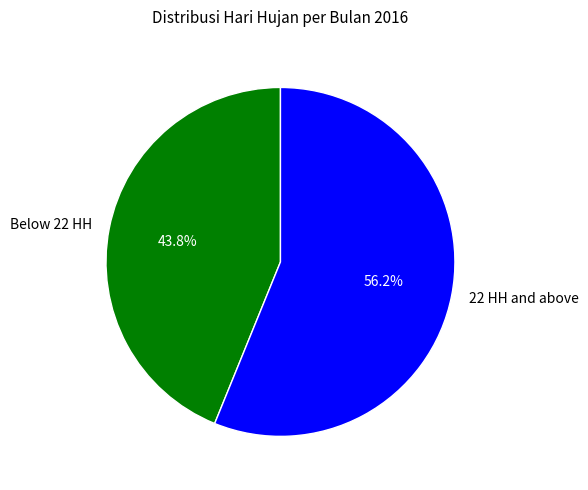

Which slice is the largest?

22 HH and above